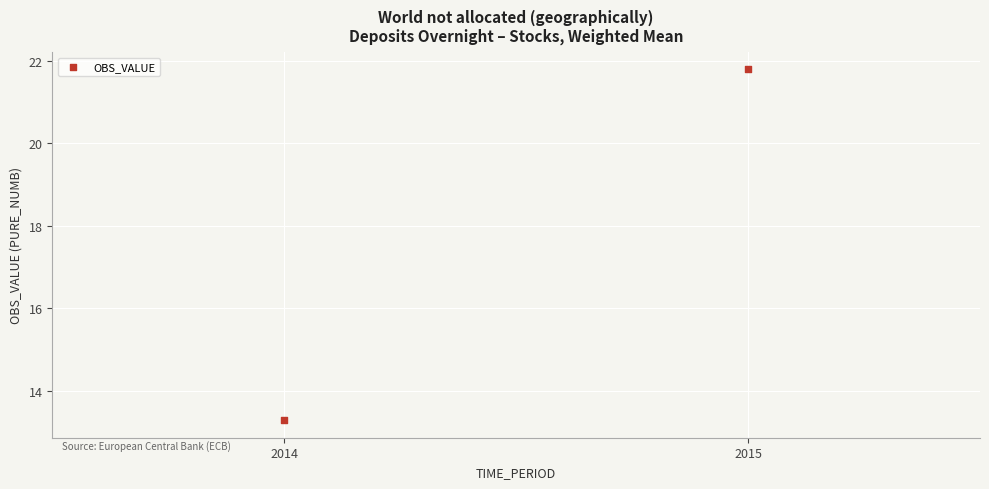

What is the average Y value?

17.5